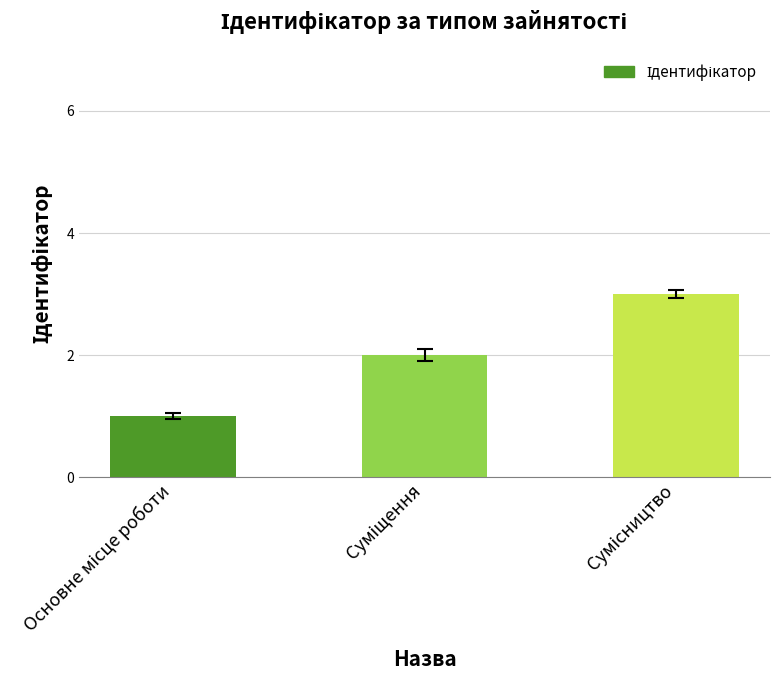

Are the bars horizontal?

No